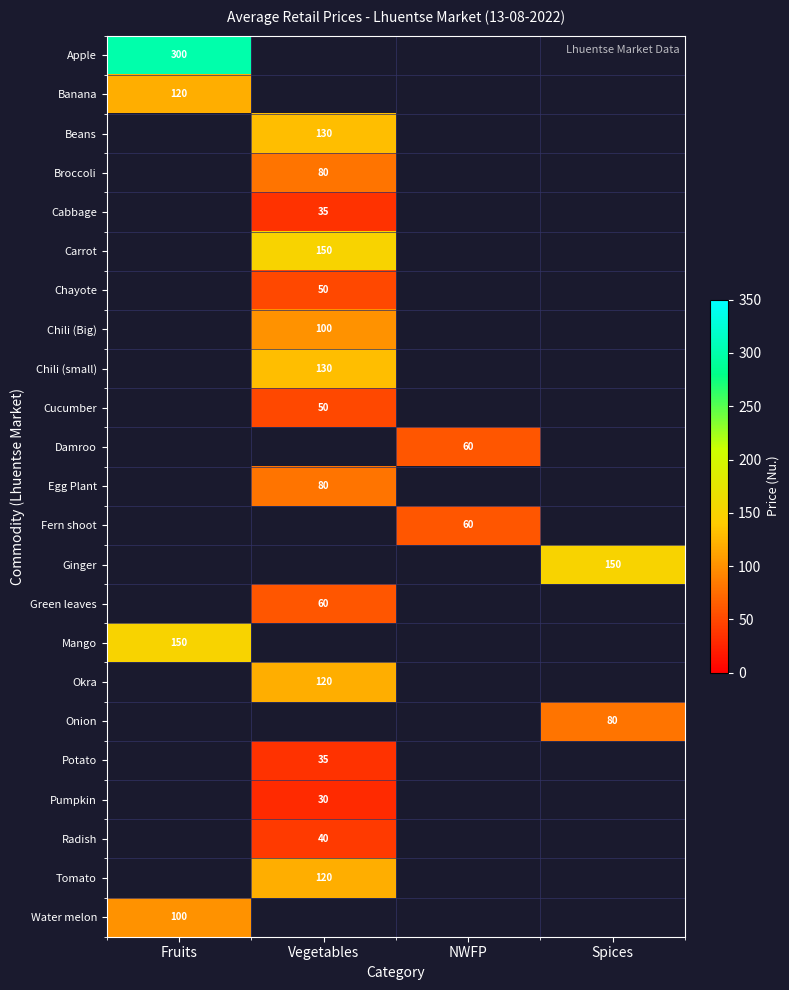

True or false: Damroo has a value of 85 at NWFP.

False